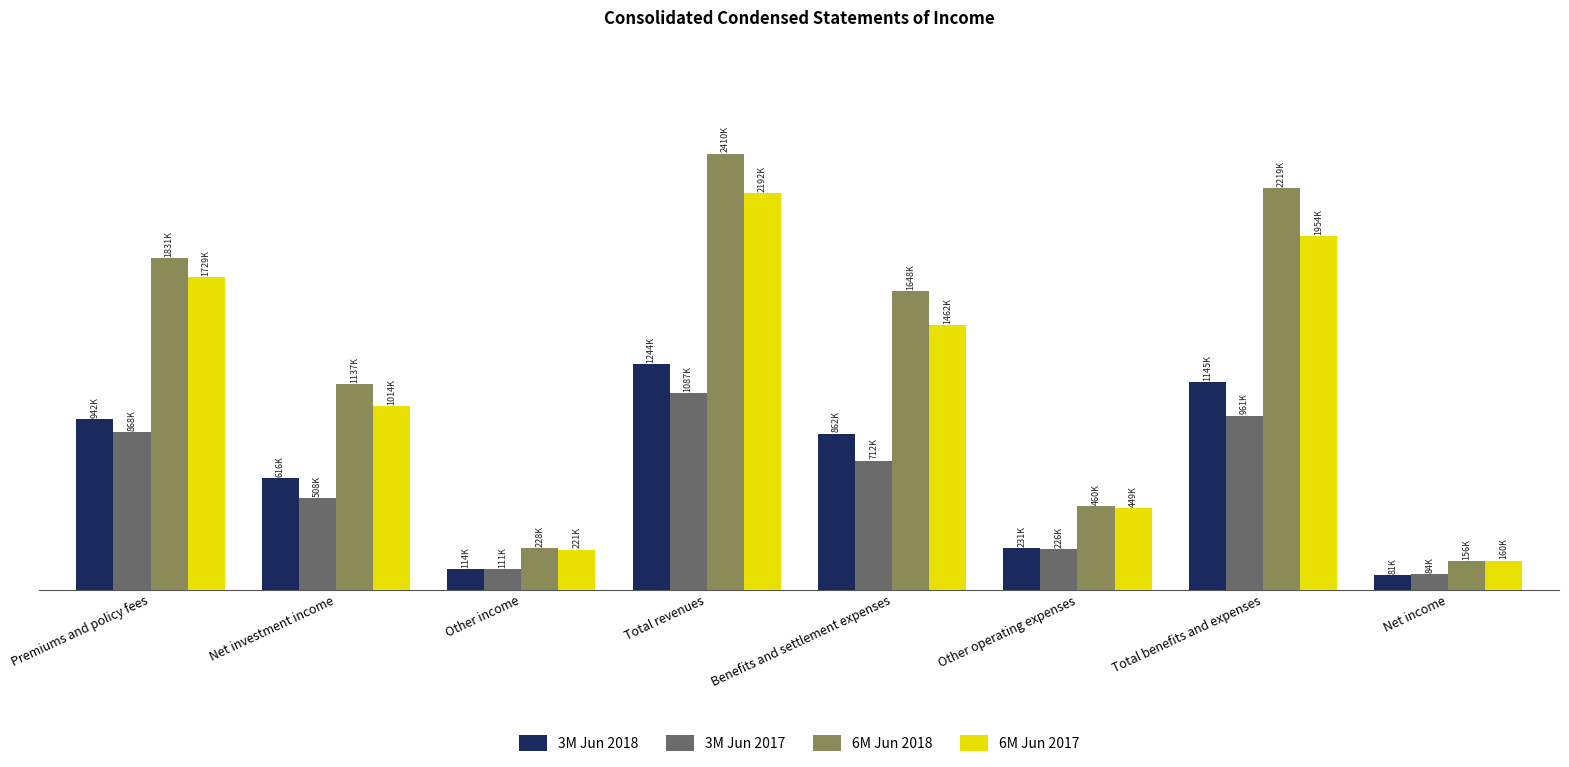

Are the bars grouped side by side (vs. stacked)?

Yes